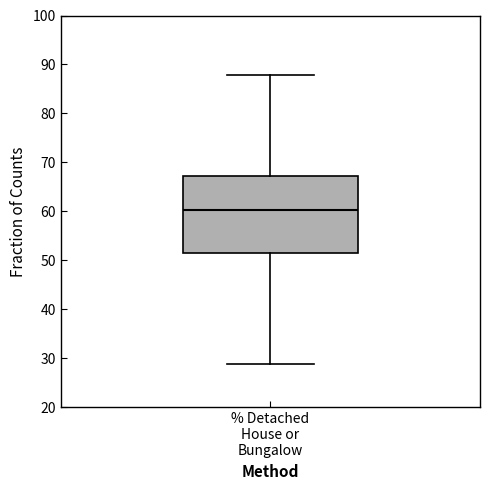

Read this box plot against the y-axis: the position of the median line, the range covered by the box, and the ends of both whiskers. The values are not printed on the chart, so give them approximately, as read against the axis.

median 60, box 52 to 67, whiskers 29 to 88